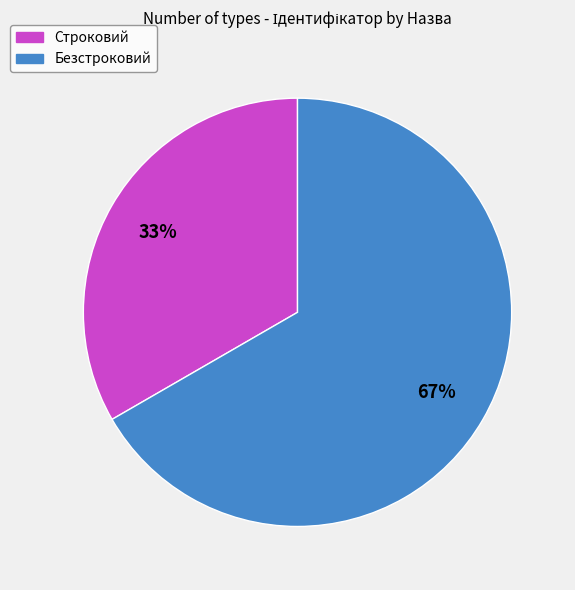

Is there any slice that represents more than half of the pie?

Yes